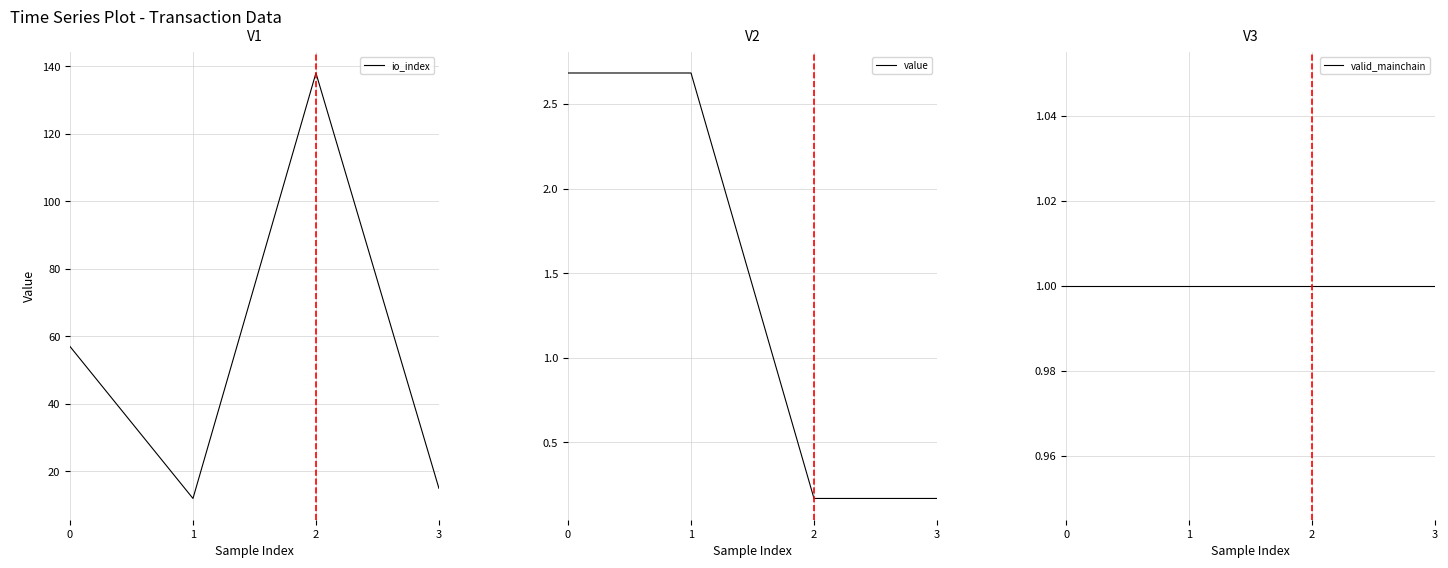

Read the io_index value at 3.

15